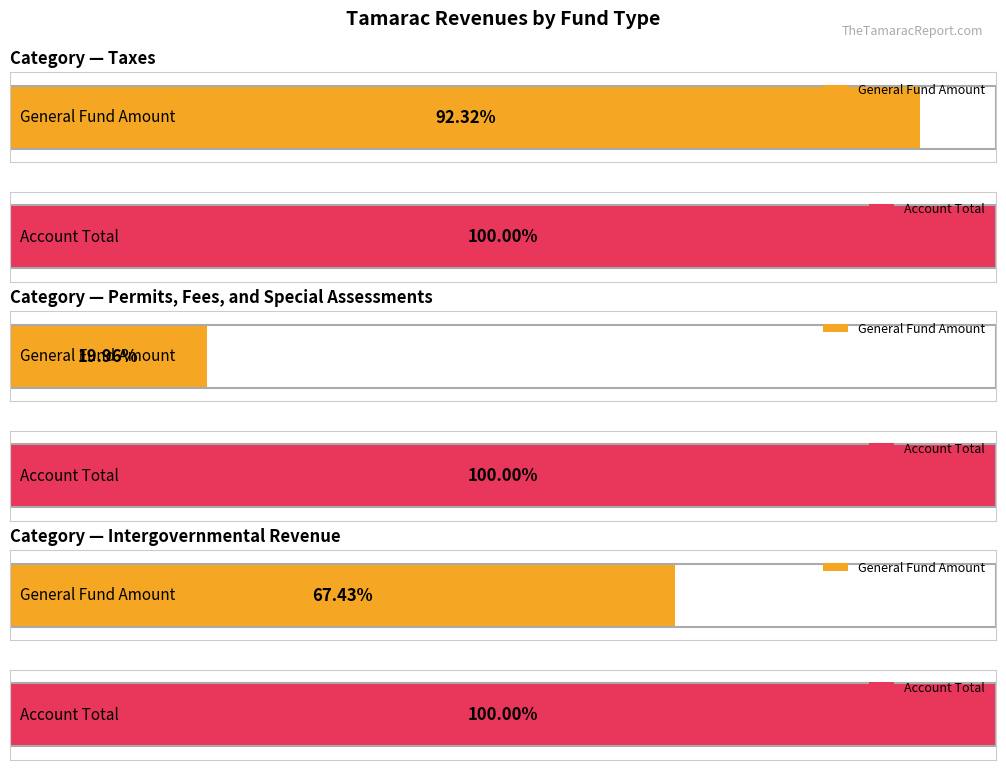

What is the total value across all series at Taxes?

62415516